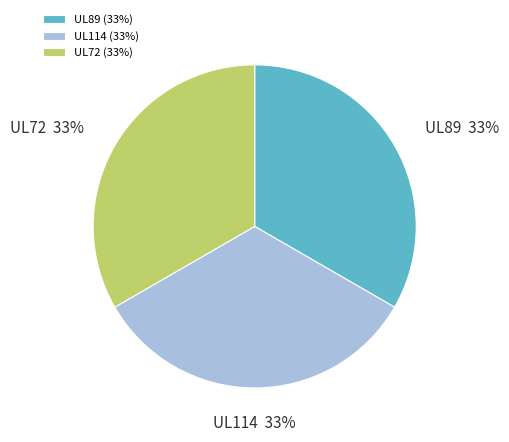

Combined, do UL72 and UL89 account for over 50%?

Yes